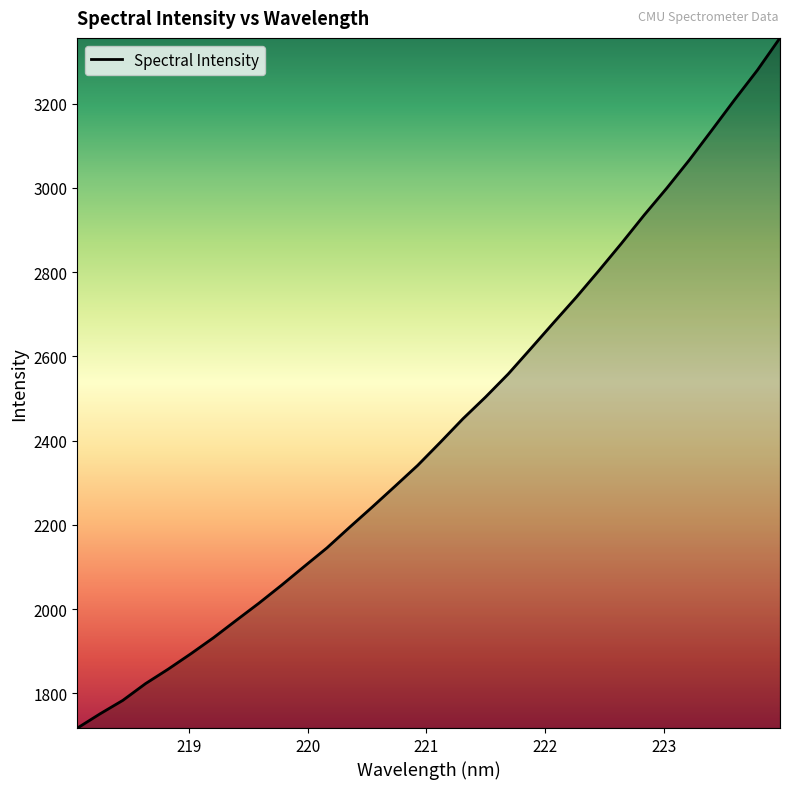

What is the smallest value displayed?

1717.5